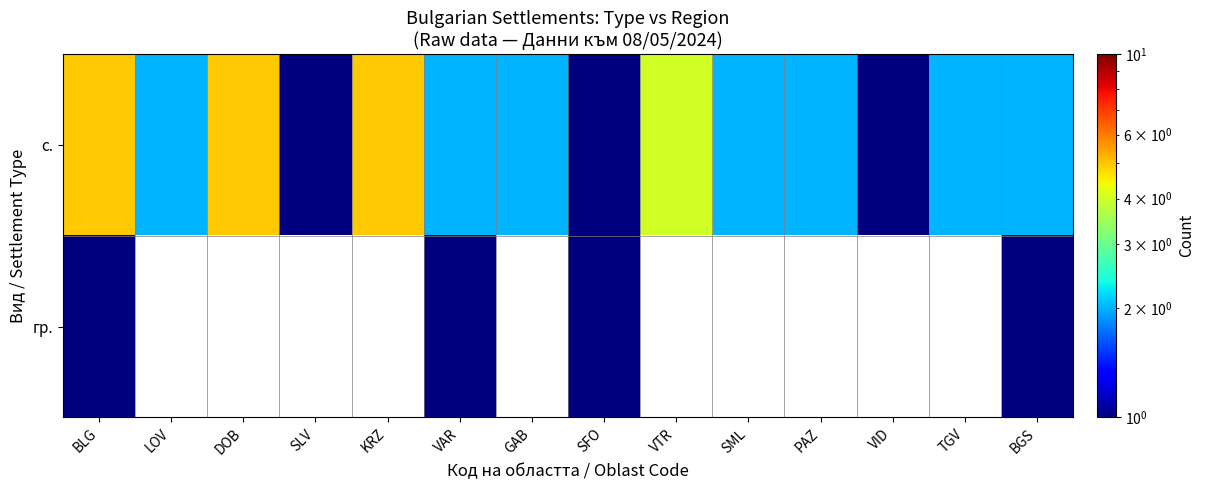

Which has a higher value, SML or LOV?

SML